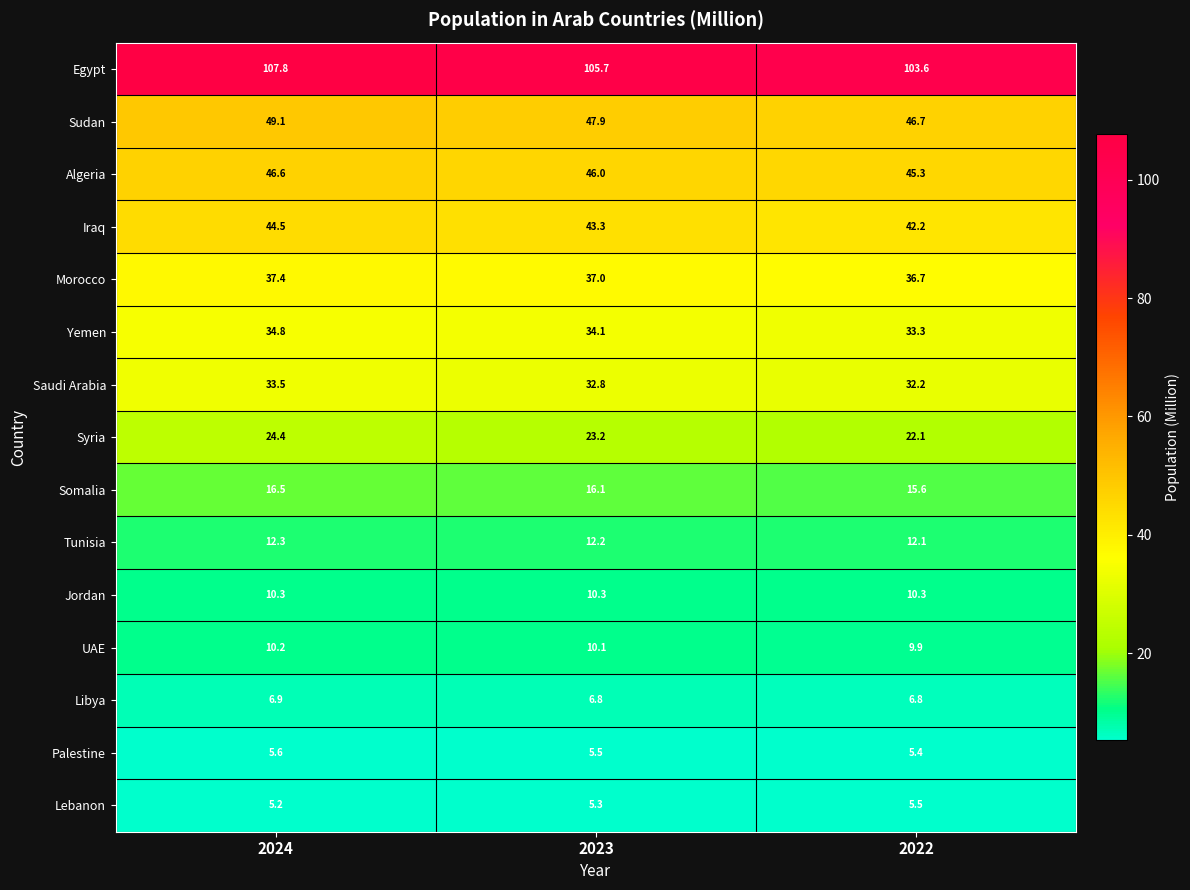

Which category has the lowest value in the Saudi Arabia series?

2022